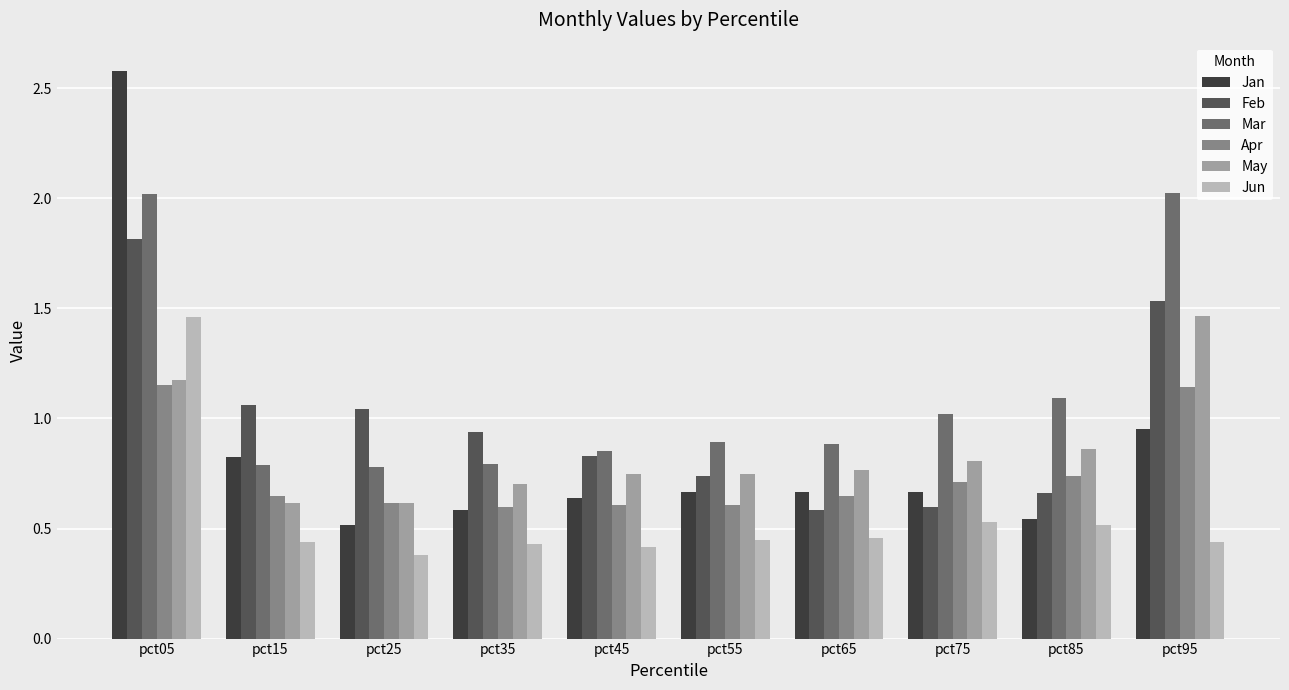

How many bars are there in each group?

6